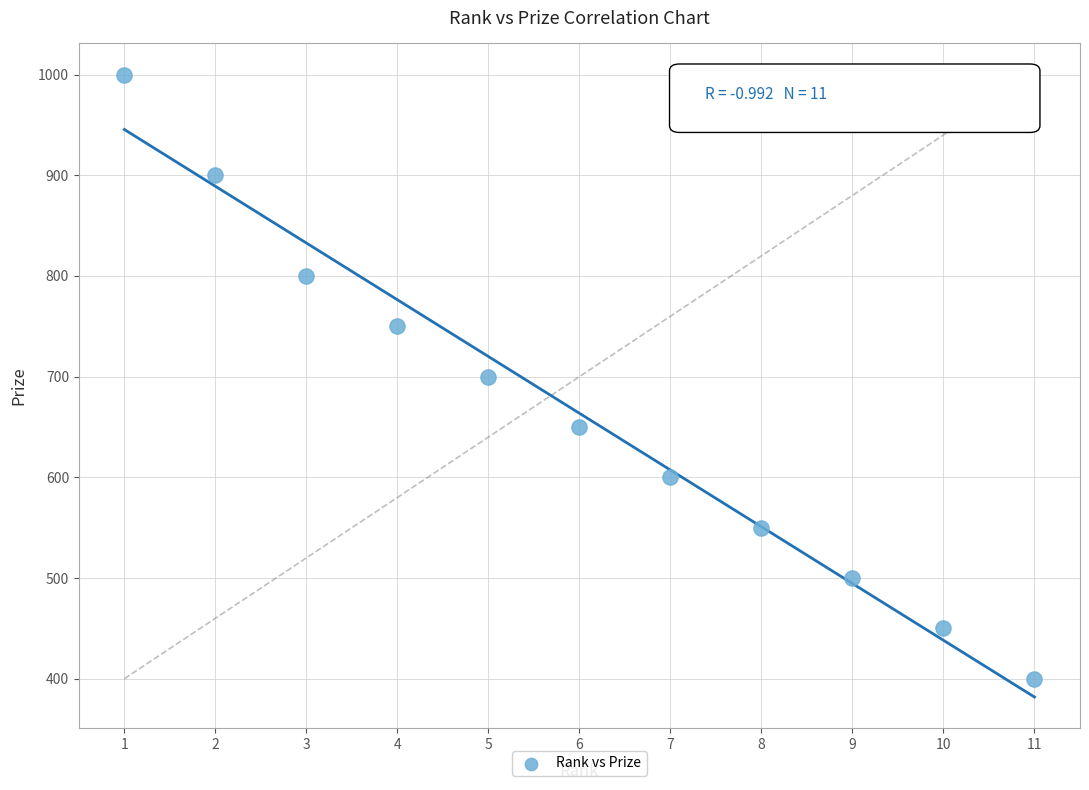

What is the average Y value?

664